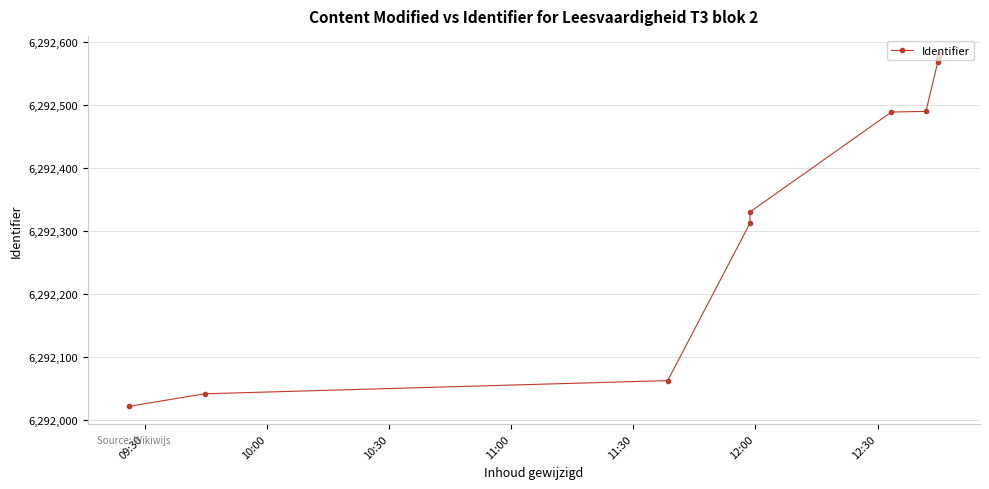

The chart shows a value of 9800126 at 11:00. True or false?

False